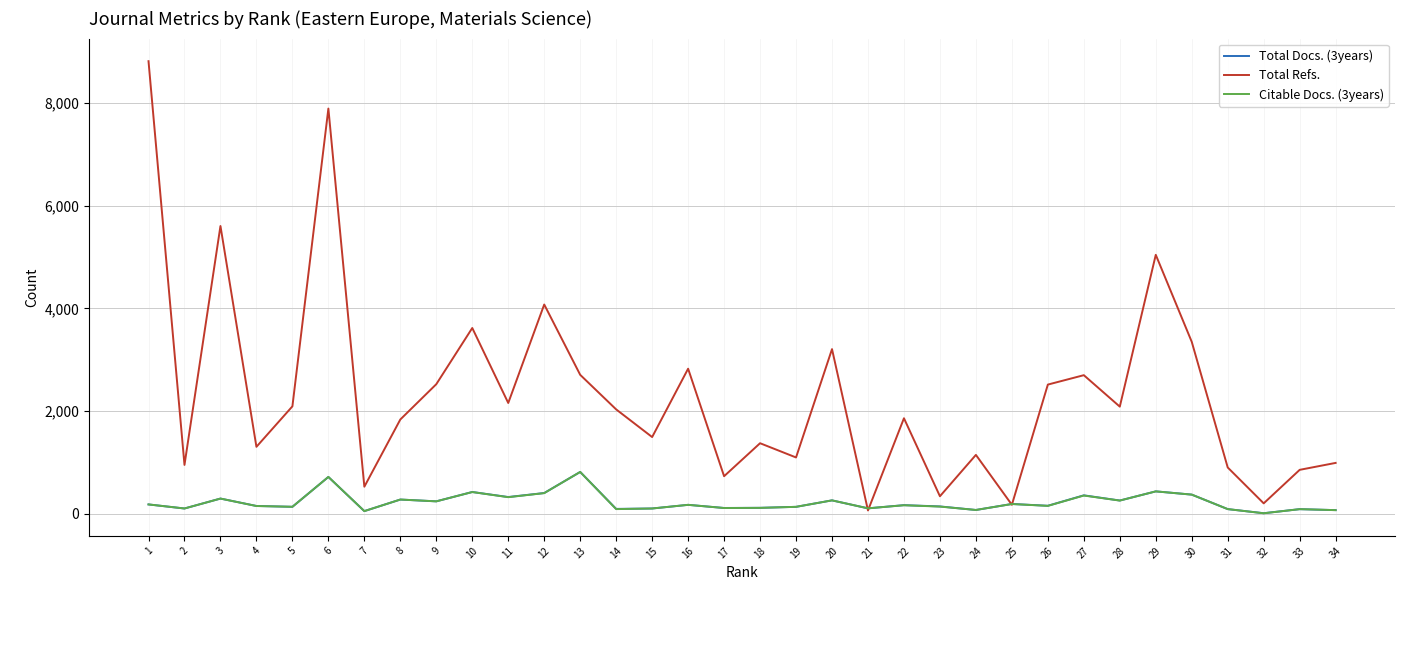

Between 1 and 33, which series saw the biggest shift?

Total Refs.